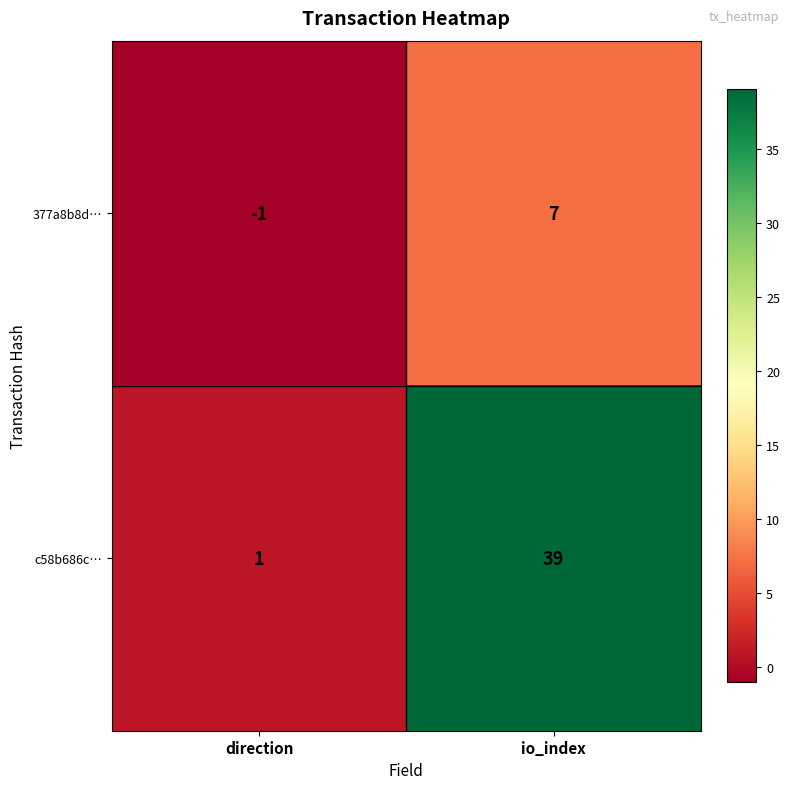

Is it true that c58b686c… equals 14 at io_index?

False